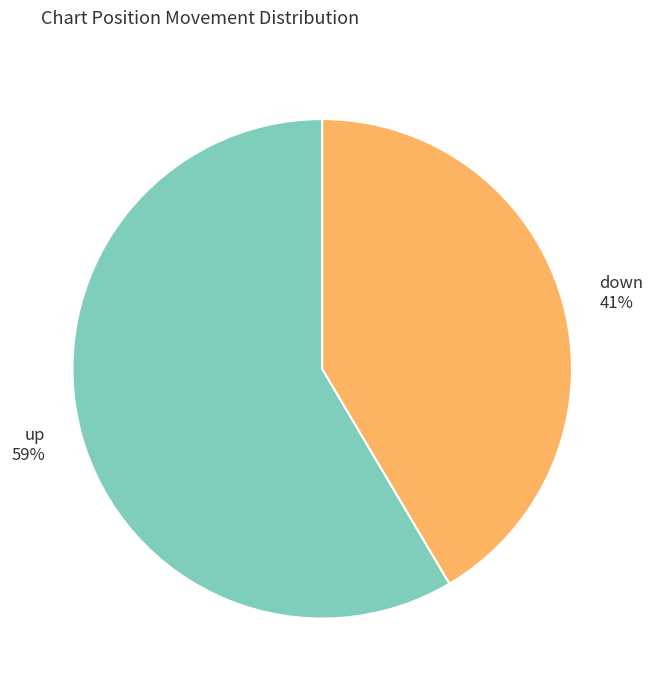

Rank the categories by value from highest to lowest.

up, down